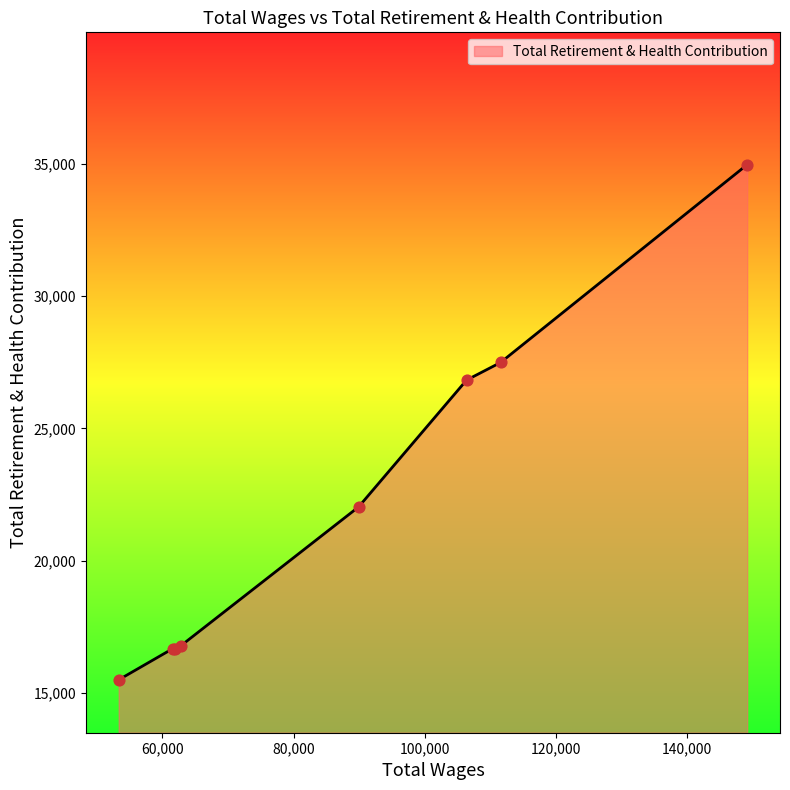

What is the minimum value shown in the chart?

15499